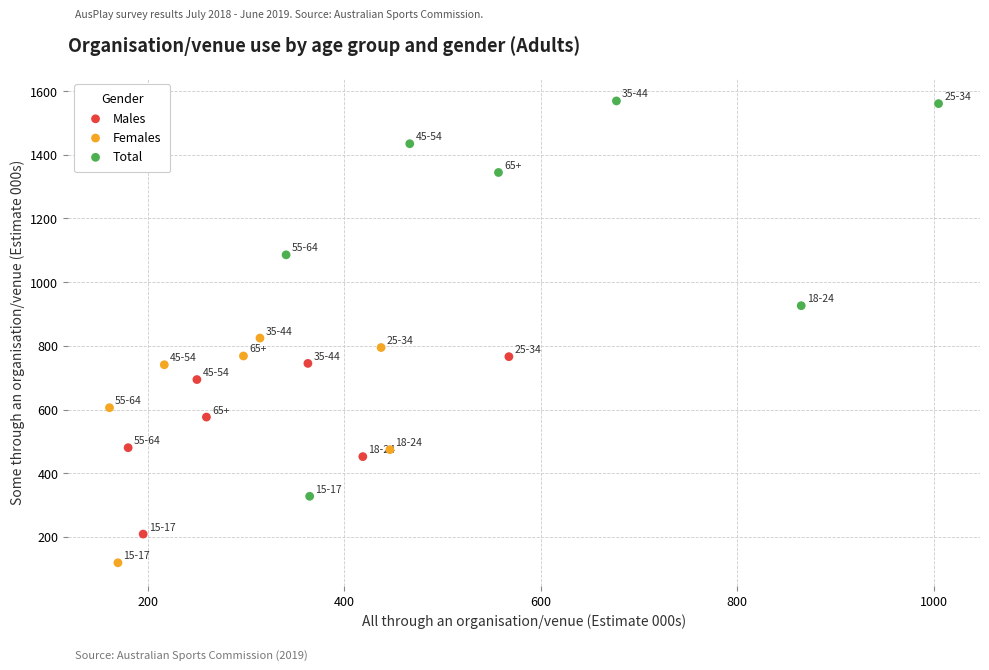

Which series reaches the minimum Y coordinate?

Females